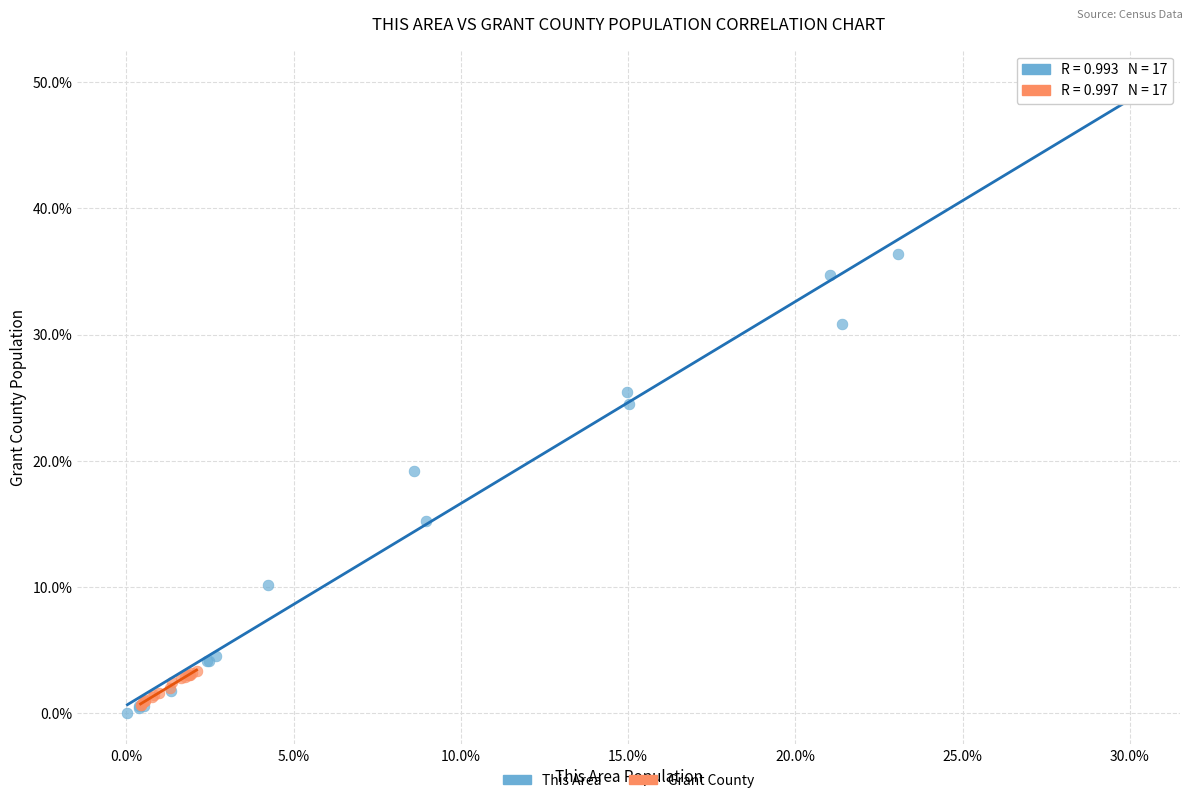

Which series reaches the minimum Y coordinate?

This Area